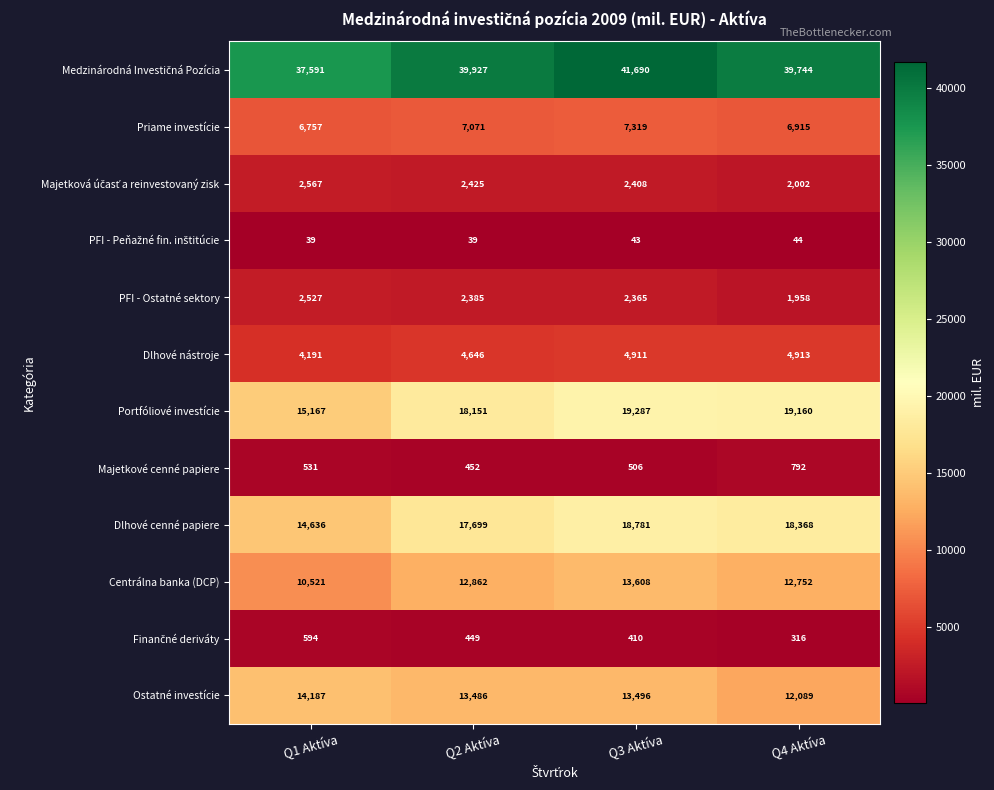

What is the highest value of the Majetkové cenné papiere series?

792